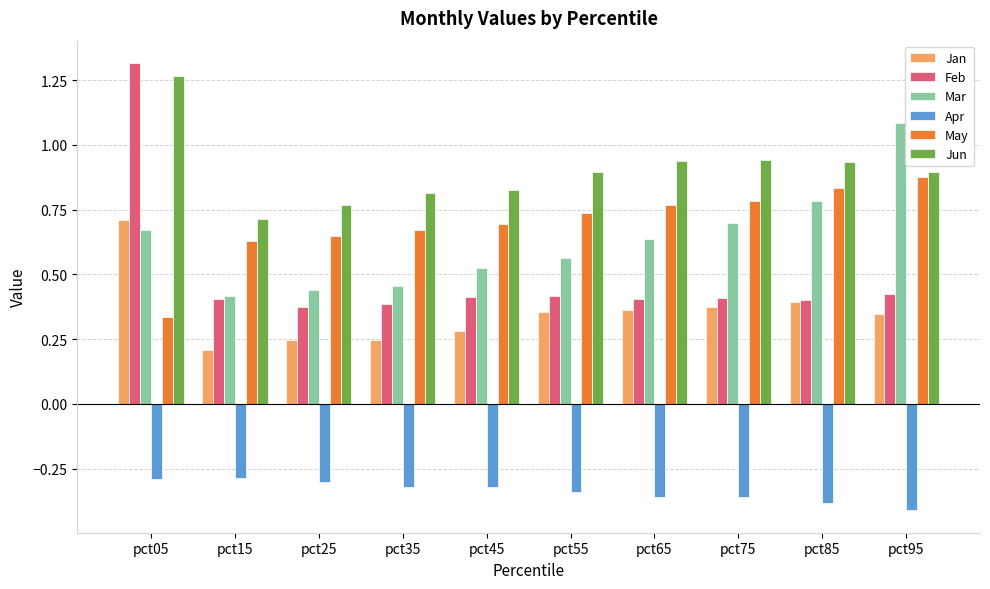

Which category has the lowest value in the Jun series?

pct15